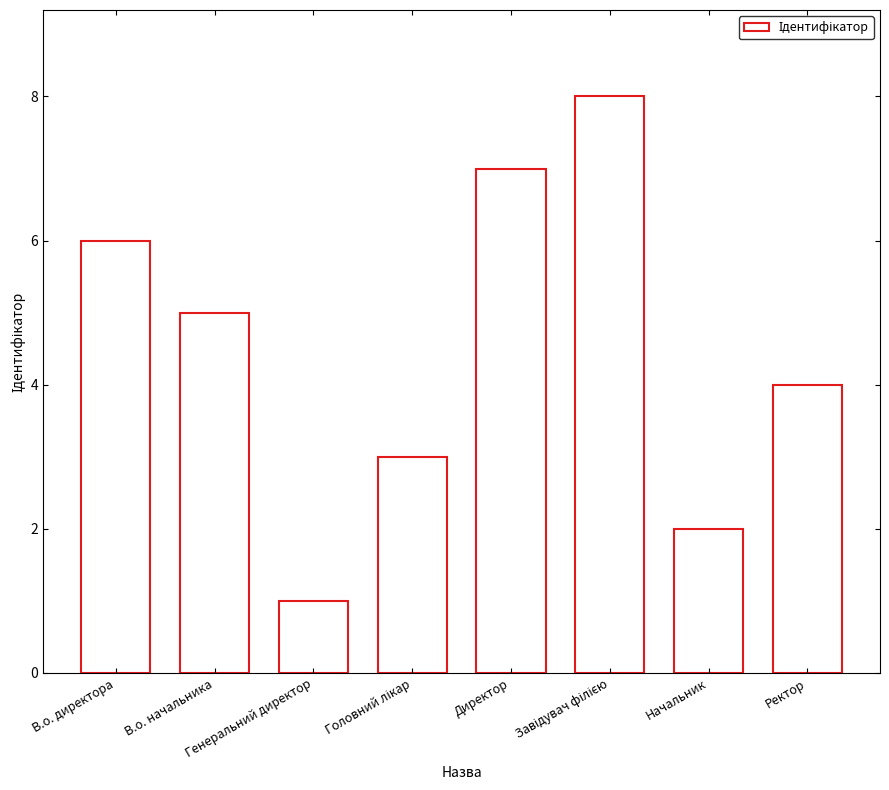

What is the difference between the values at Директор and В.о. директора?

1